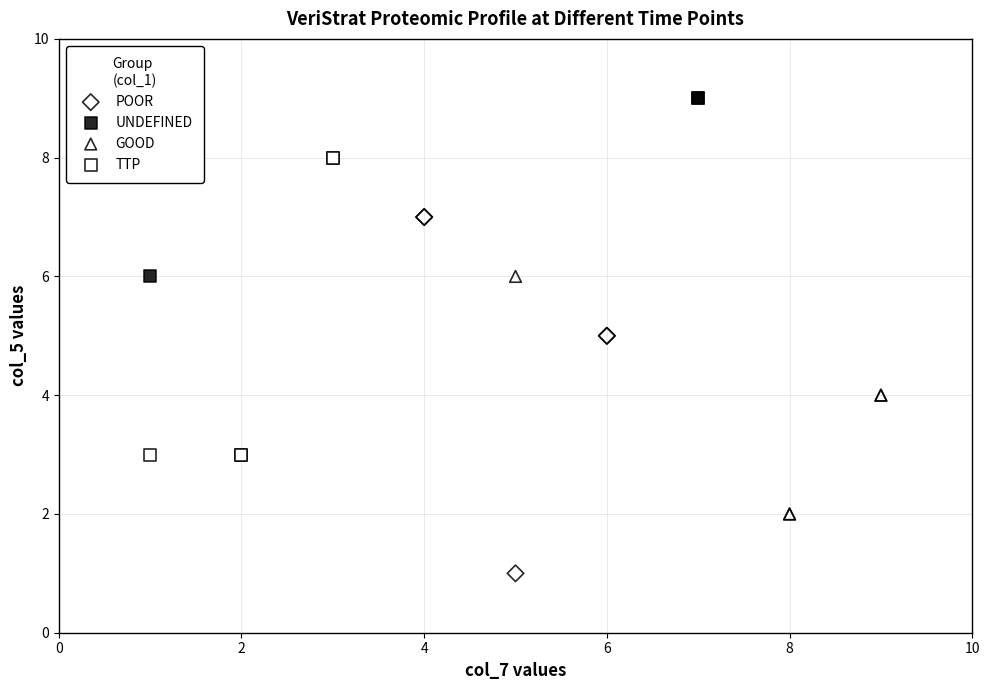

Which series contains the lowest Y value?

POOR